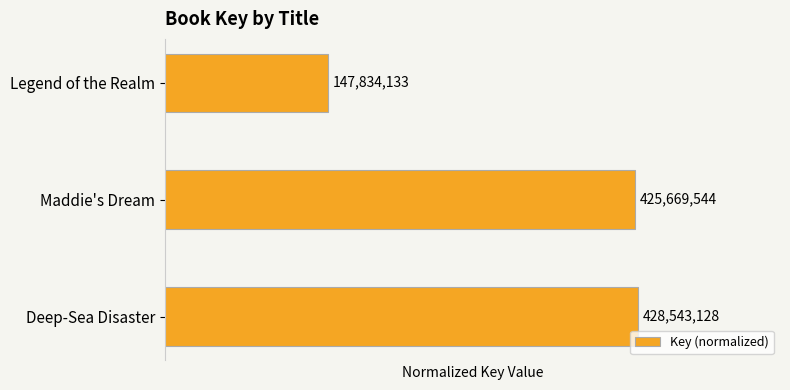

How many bars are there in total?

3